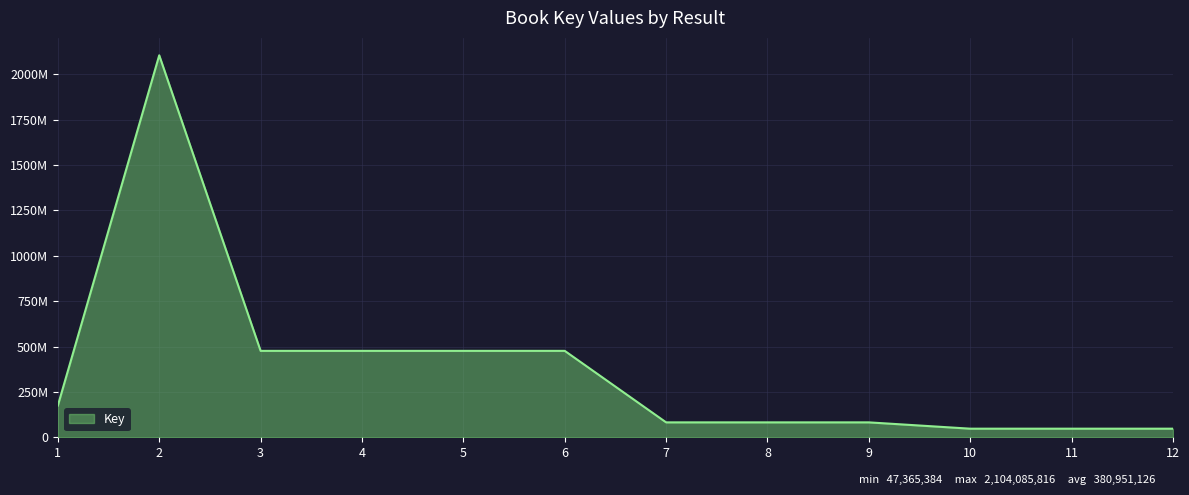

Rank the categories by value from highest to lowest.

2, 5, 6, 3, 4, 1, 7, 8, 9, 10, 11, 12